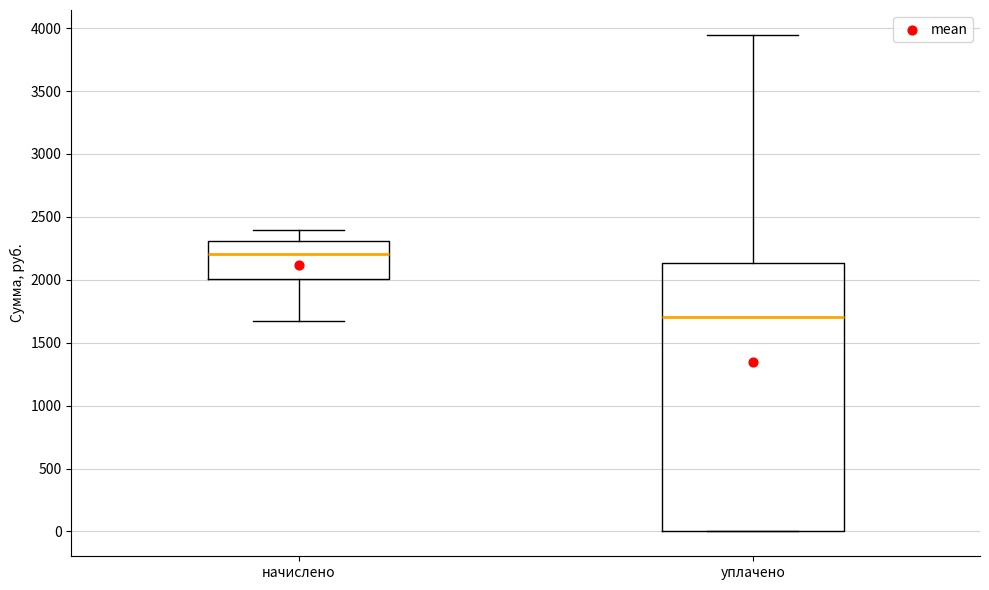

Reading left to right, read every box against the y-axis: the position of its median line, the range the box covers, and the ends of its whiskers. The values are not printed on the chart, so give them approximately, as read against the axis.

начислено: median 2200, box 2000 to 2300, whiskers 1650 to 2400
уплачено: median 1700, box 0 to 2150, whiskers 0 to 3950